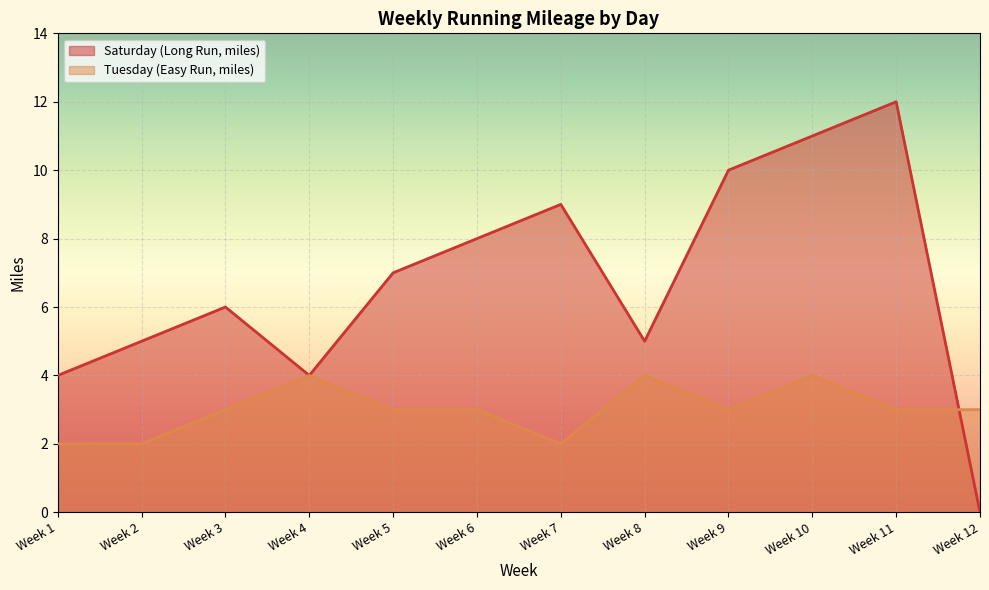

Count the Tuesday (Easy Run, miles) values in the range 3 to 4.

9